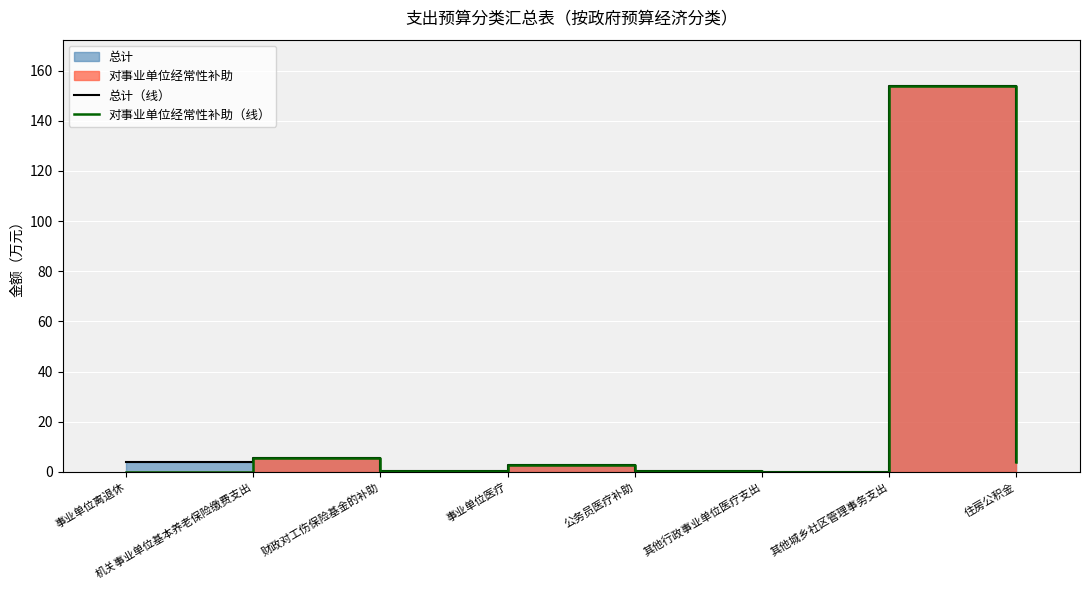

How many lines are shown in the chart?

2